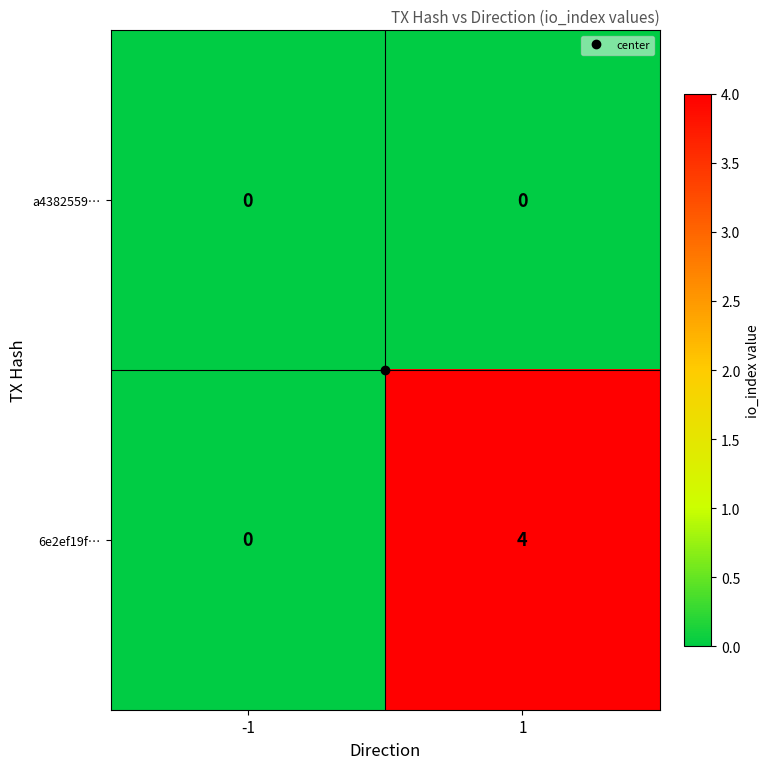

List the series in order of their overall mean, lowest first.

a4382559…, 6e2ef19f…